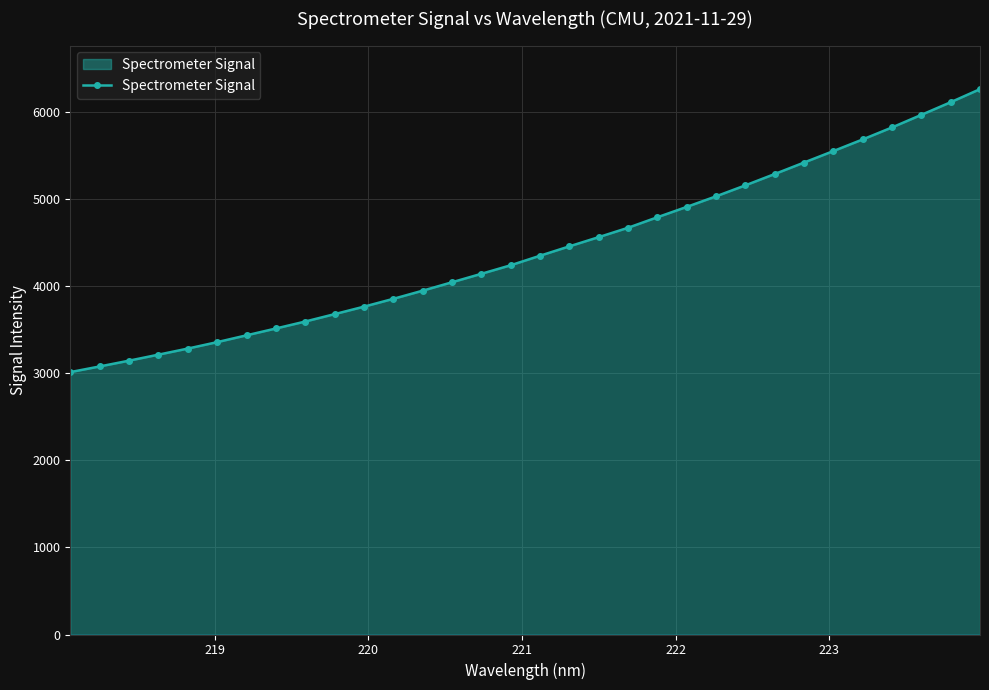

What is the minimum value shown in the chart?

3013.6